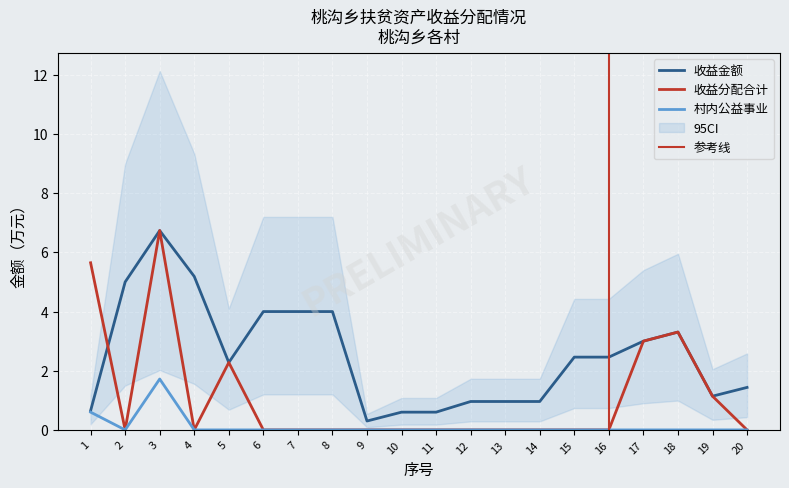

Between 6 and 14, which series saw the biggest shift?

收益金额